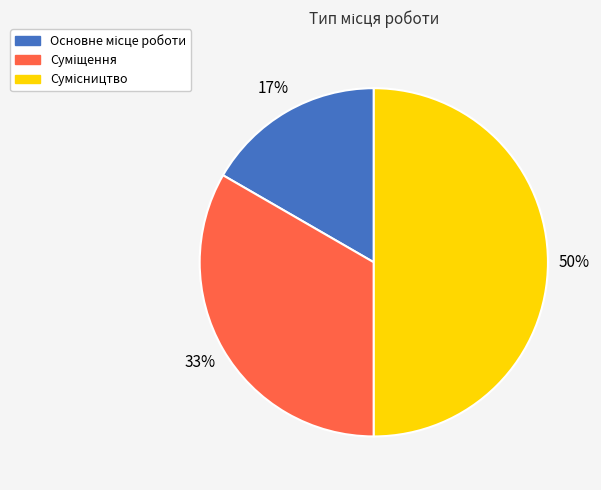

To the nearest percent, what is the average slice percentage?

33%